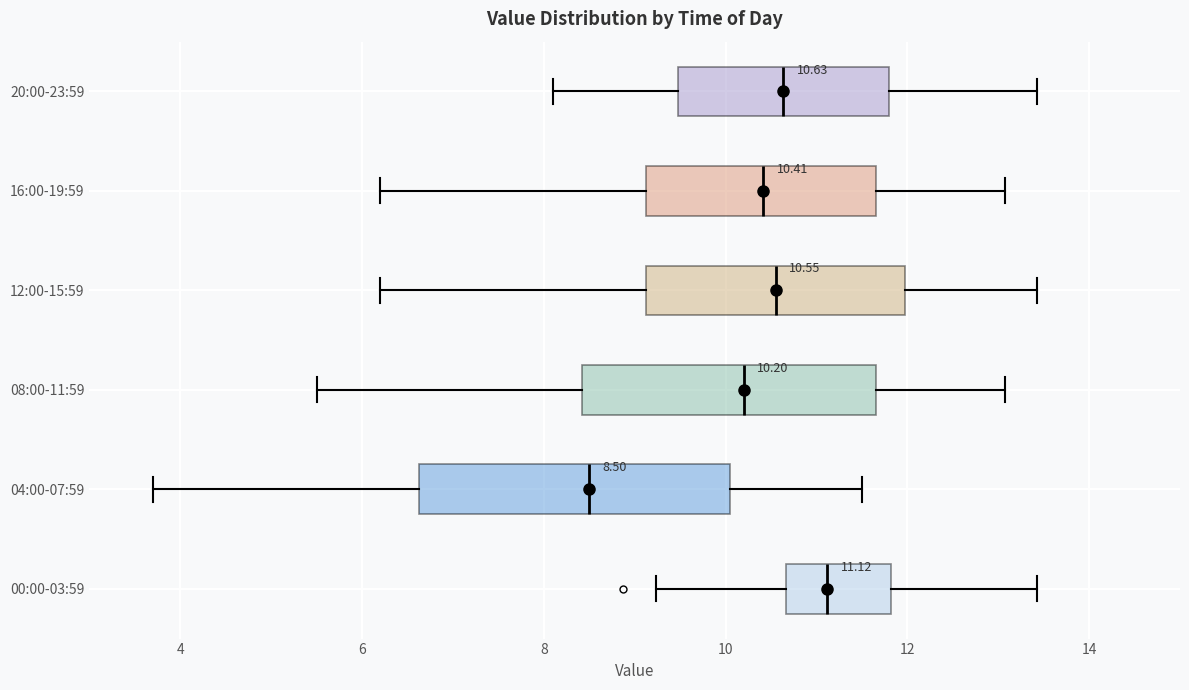

Which box has the furthest to the left median line?

04:00-07:59